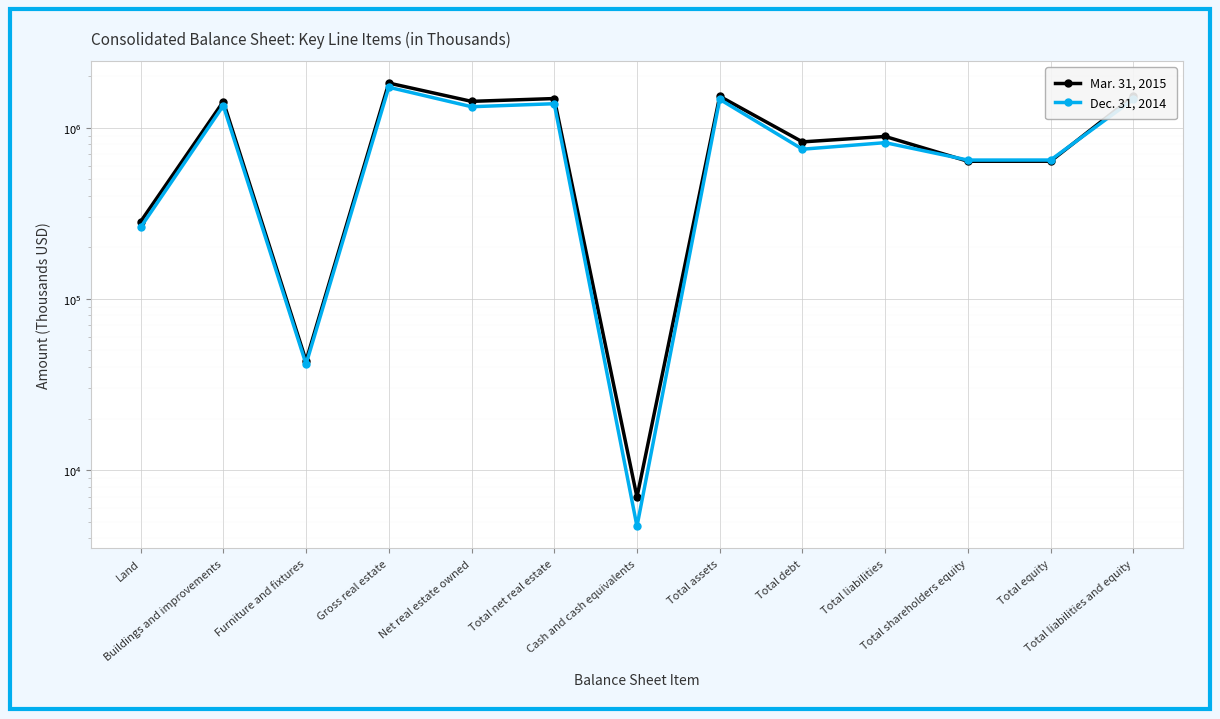

At which category does Dec. 31, 2014 reach its first local peak?

Buildings and improvements